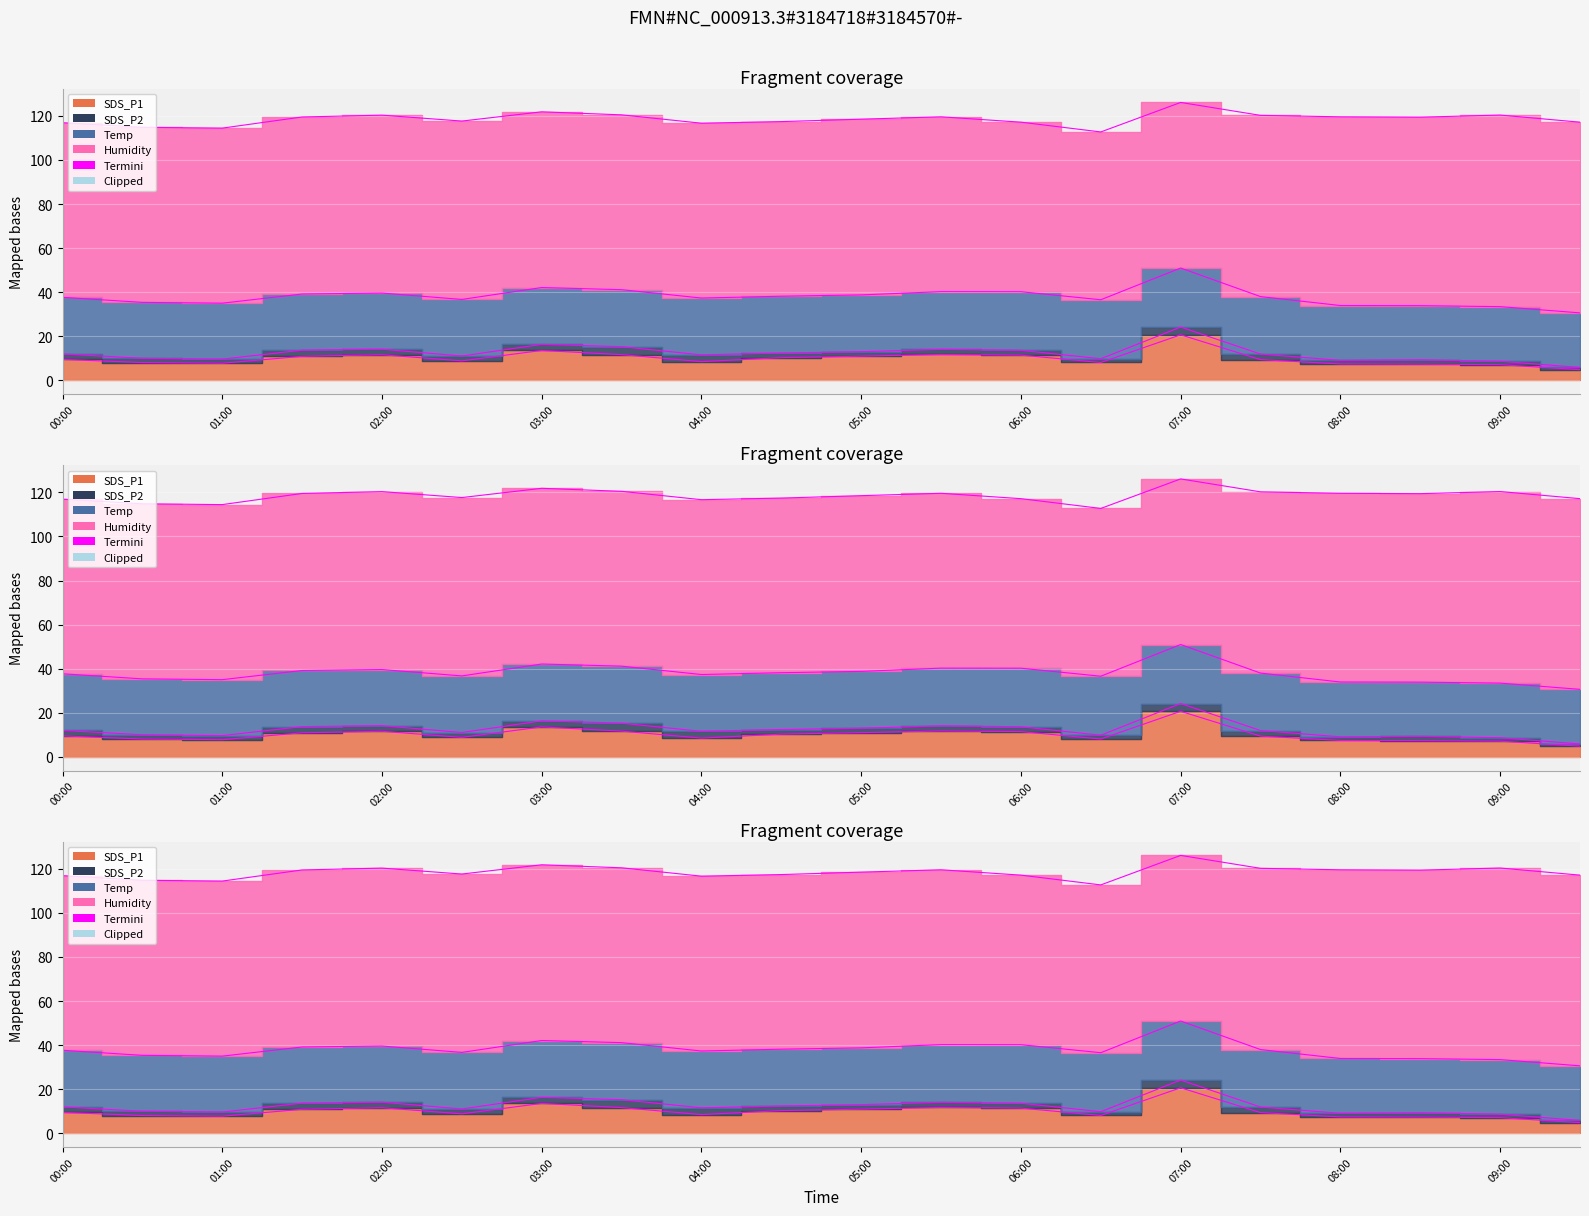

The value at 19 is 7.6. True or false?

False